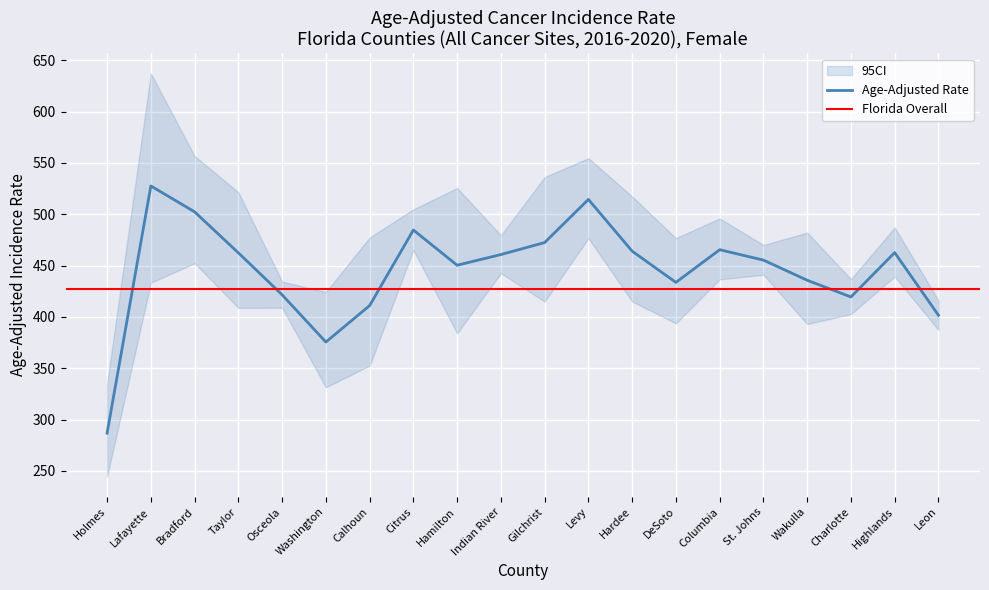

In Age-Adjusted Rate, how many points are higher than both neighbors (excluding endpoints)?

5